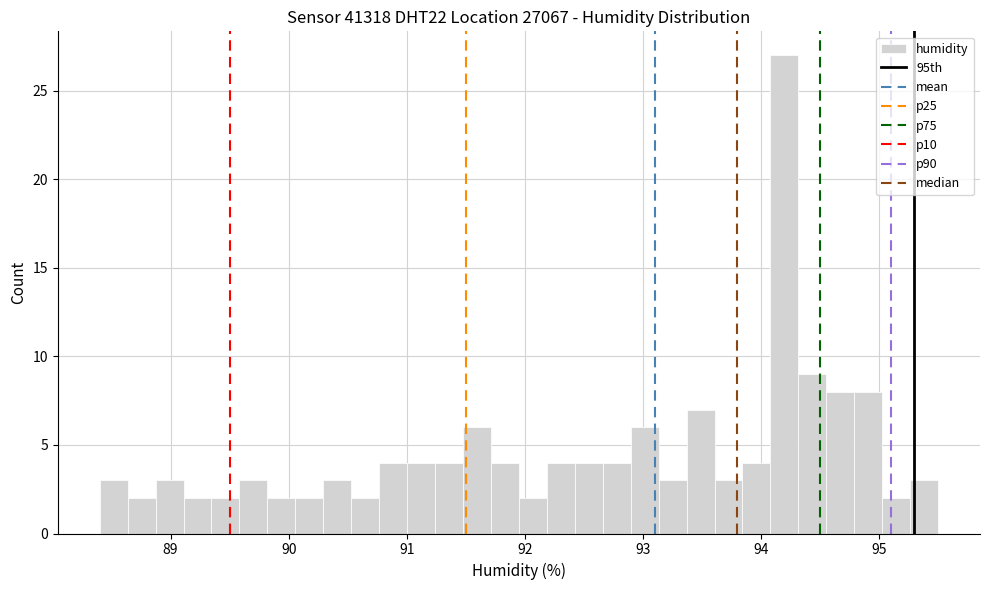

Around what value on the x-axis is the tallest bar? Give the approximate position of its centre, as read against the axis.

94.2